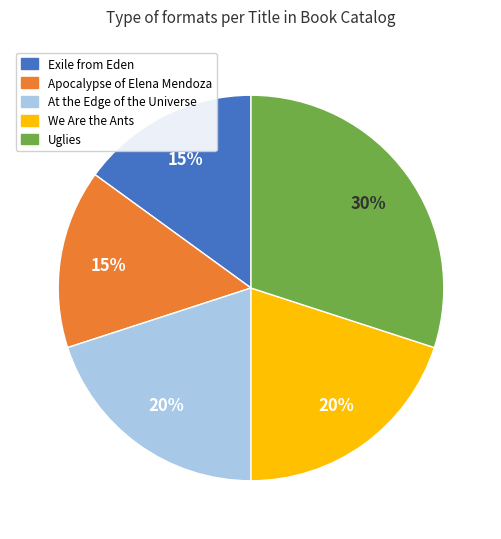

How many segments does this pie chart have?

5